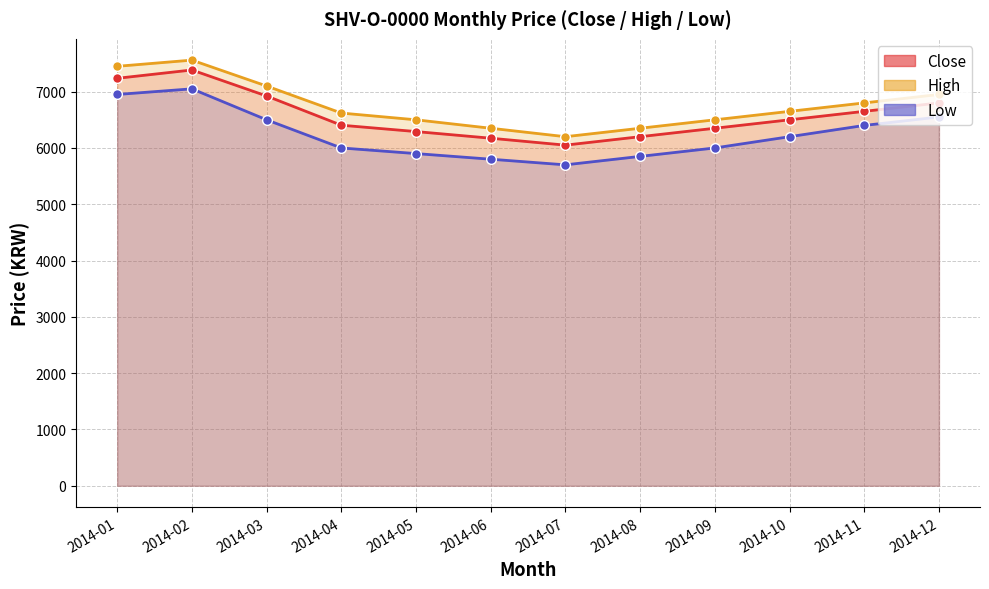

True or false: Close and High intersect in this chart.

False